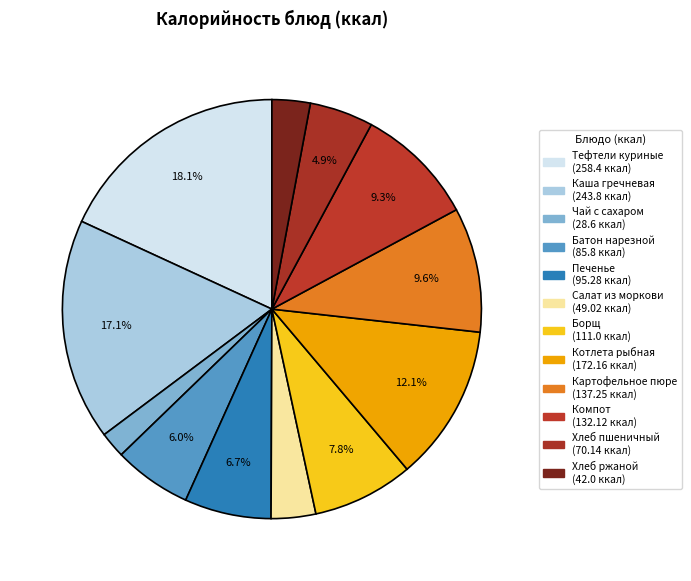

How many segments does this pie chart have?

12